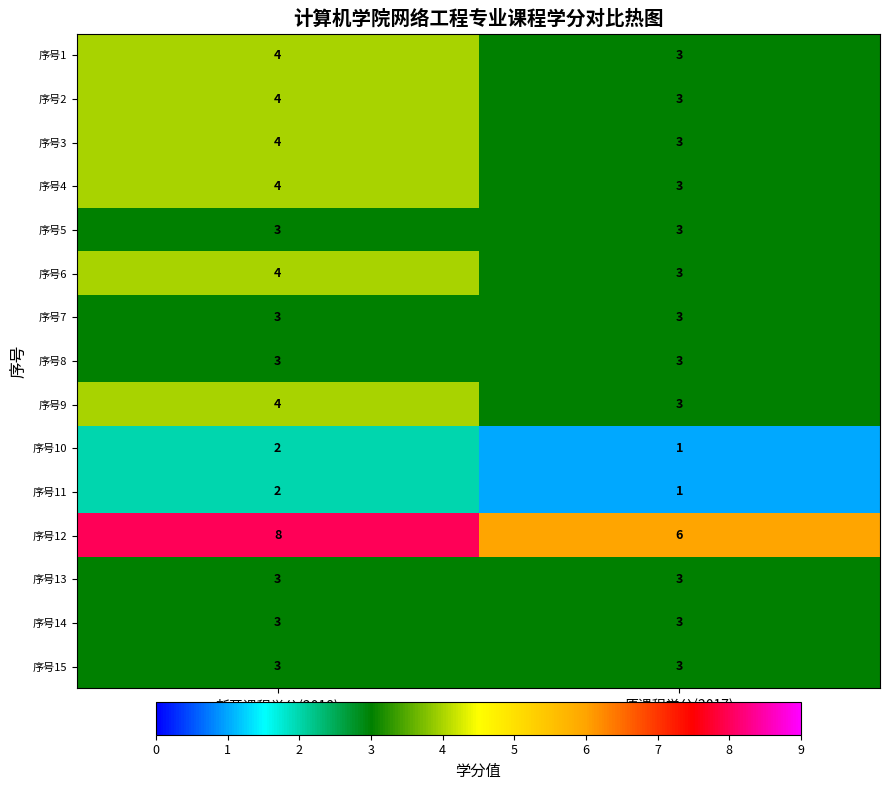

True or false: 序号1 has a value of 3 at 原课程学分(2017).

True